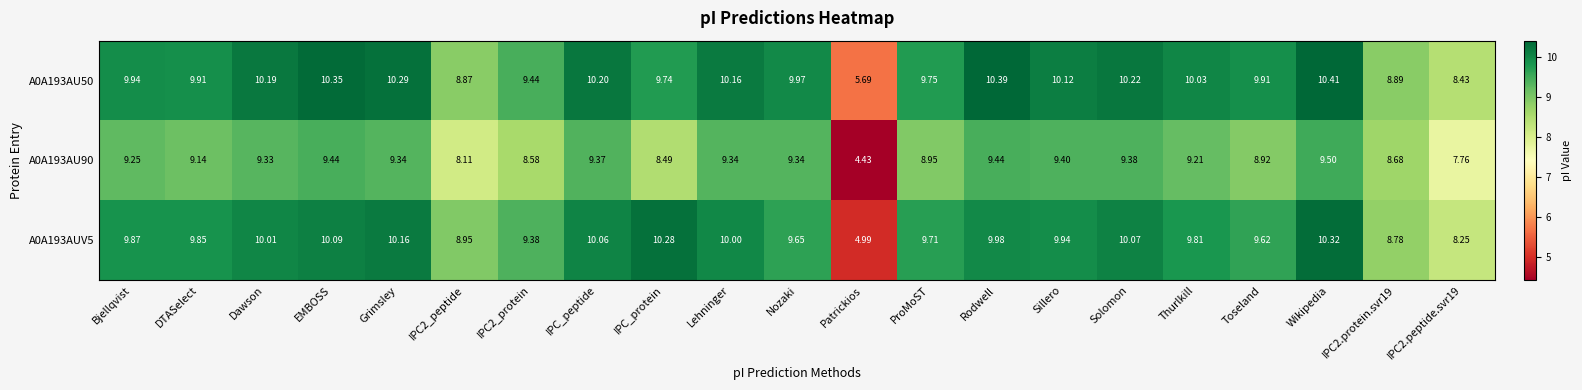

Is the value of A0A193AUV5 at Grimsley greater than the value of A0A193AU50 at IPC2_protein?

Yes